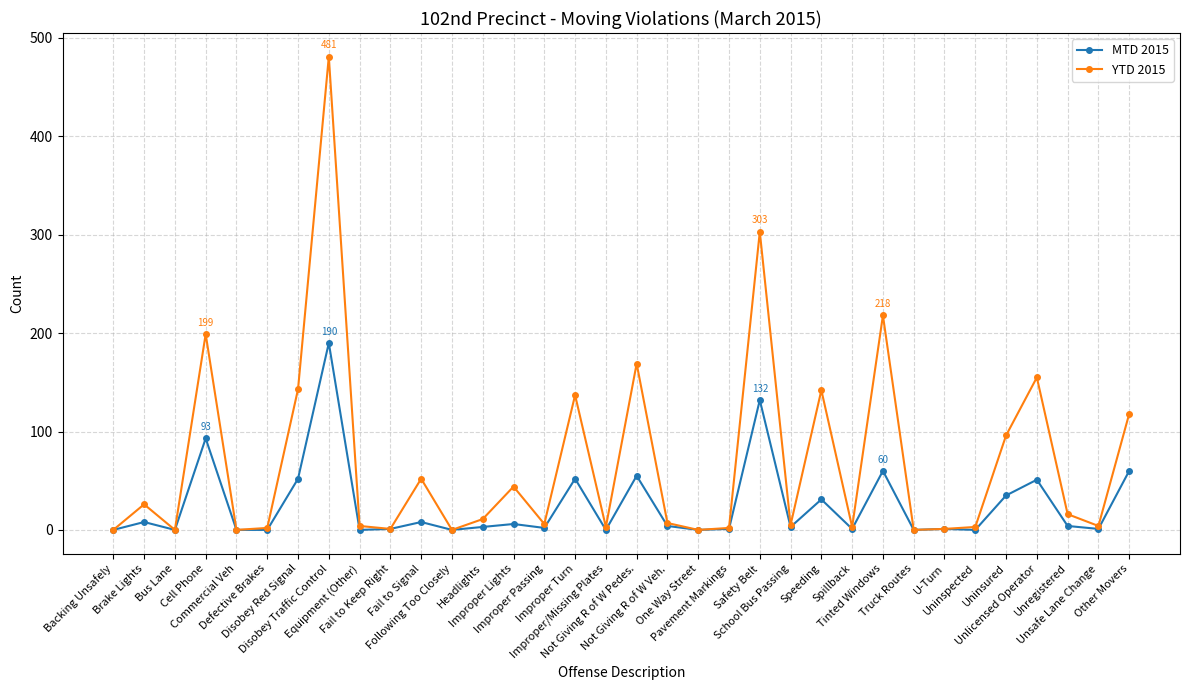

Which series has the largest total across all categories?

YTD 2015